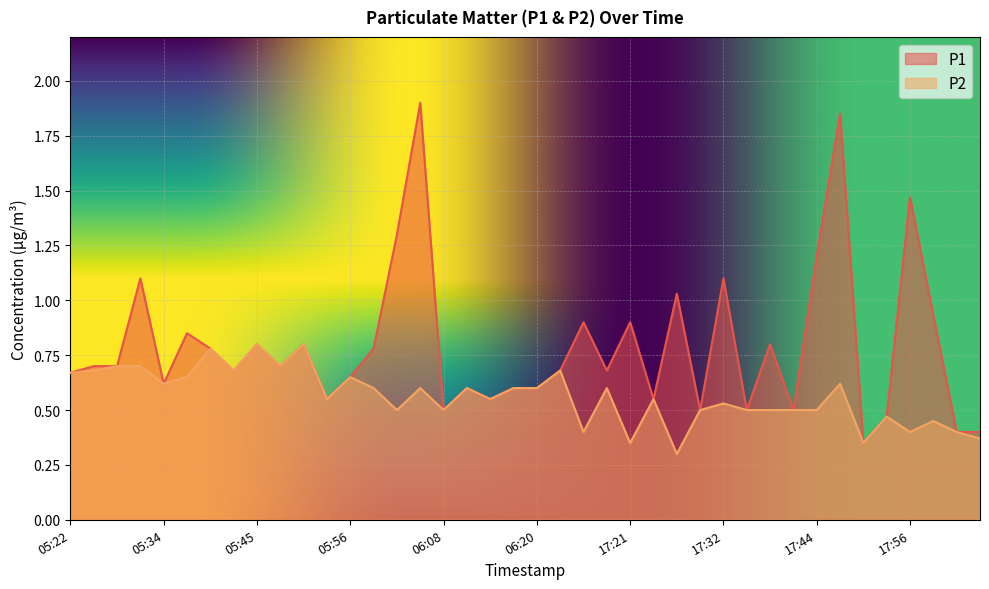

What is the value of the P1 point at the 18th from the left?

0.6